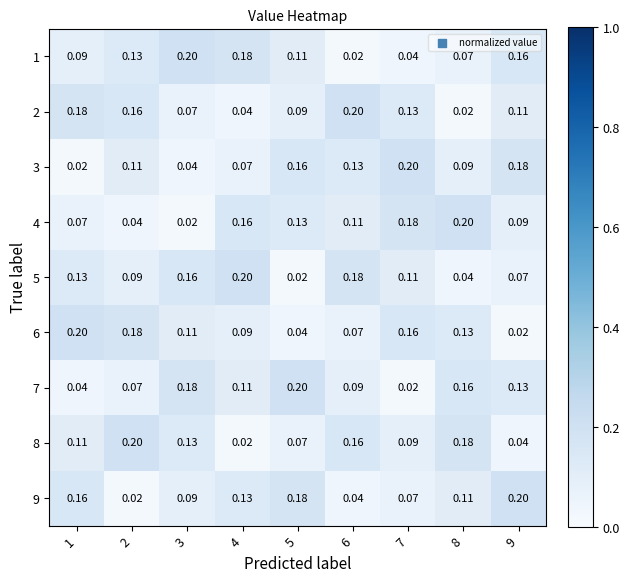

Is the value of 8 at 5 greater than the value of 4 at 8?

No